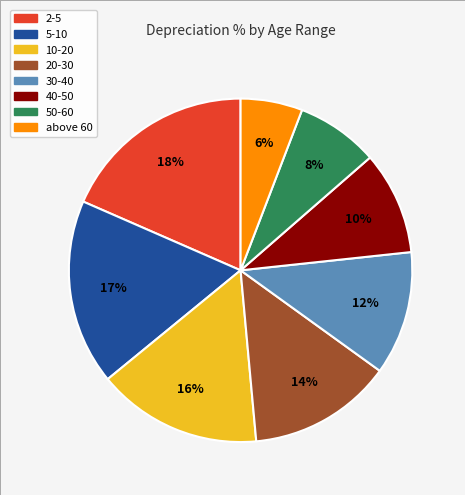

Is the sum of 20-30 and 5-10 greater than half?

No